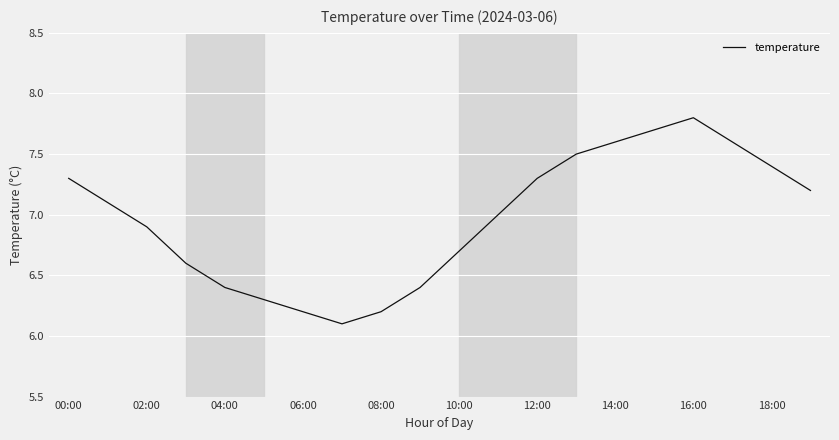

Does the chart display data point markers on the line(s)?

No